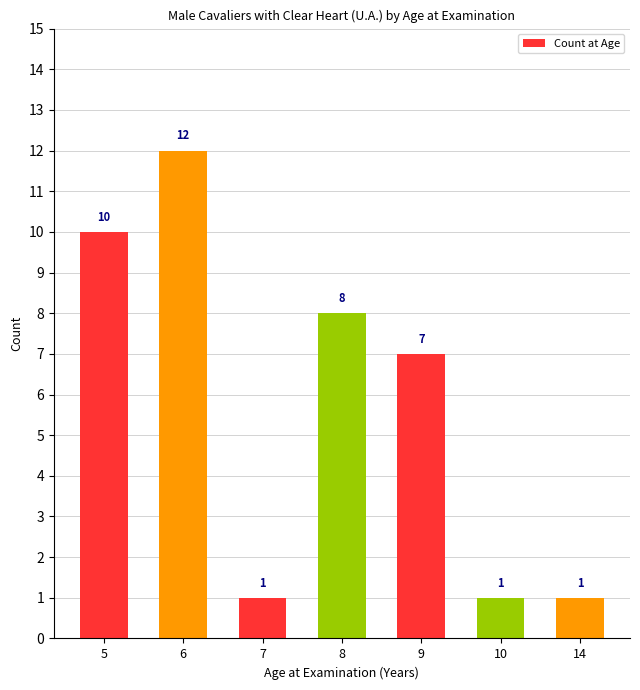

Is it true that the value at 7 is 1?

True